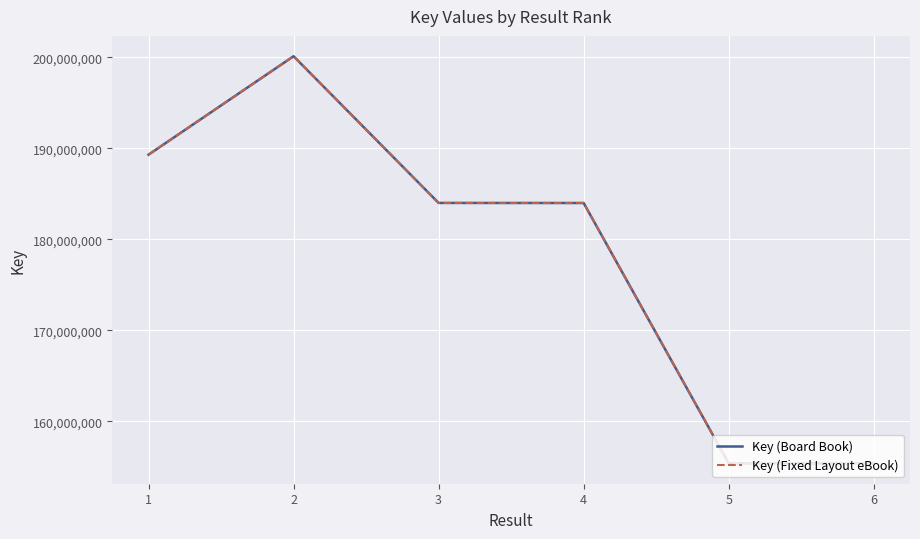

Is this an area chart (filled region under the line)?

No